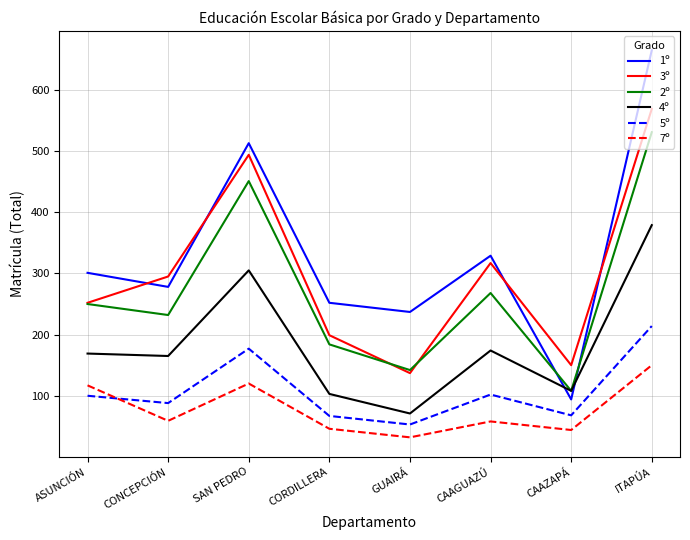

How many values in the 2º series are below 250?

4